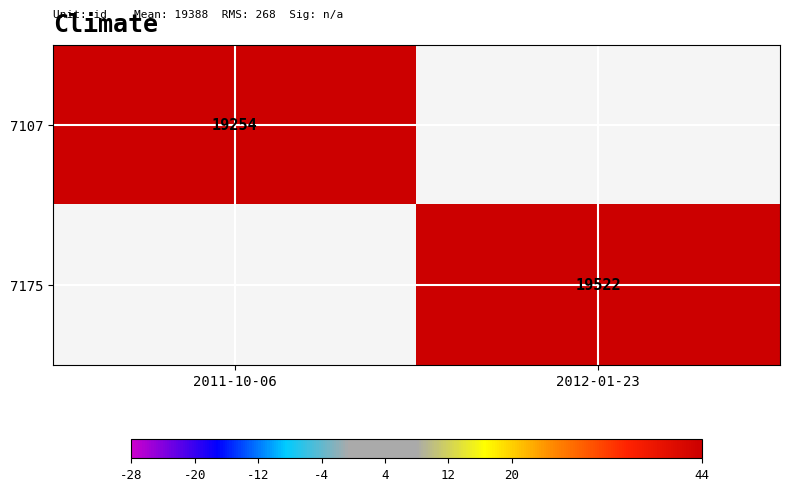

True or false: 7107 has a value of 10635 at 2011-10-06.

False